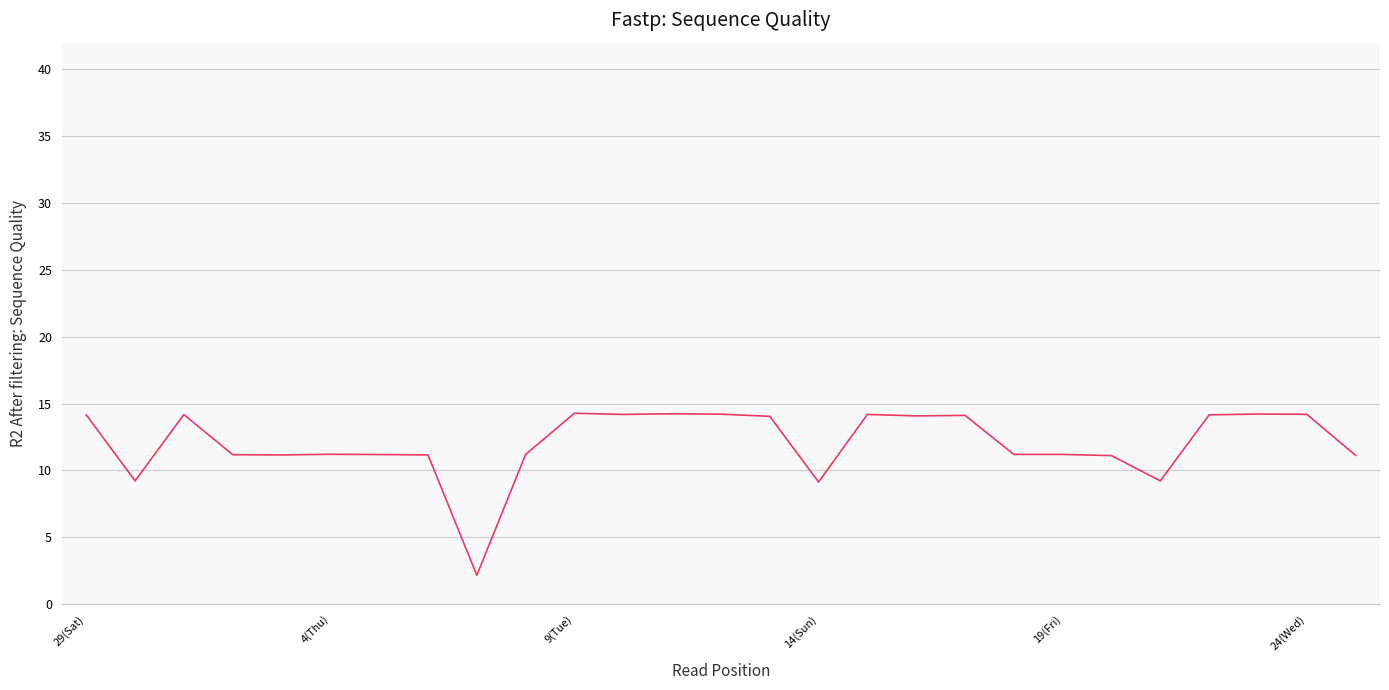

What is the maximum value shown in the chart?

14.3